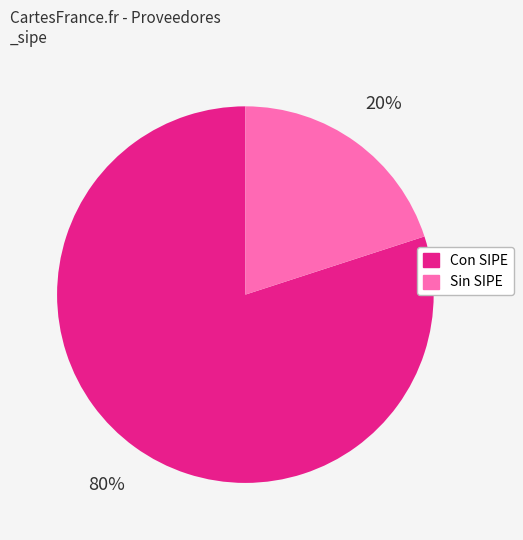

Is the sum of Con SIPE and Sin SIPE greater than half?

Yes